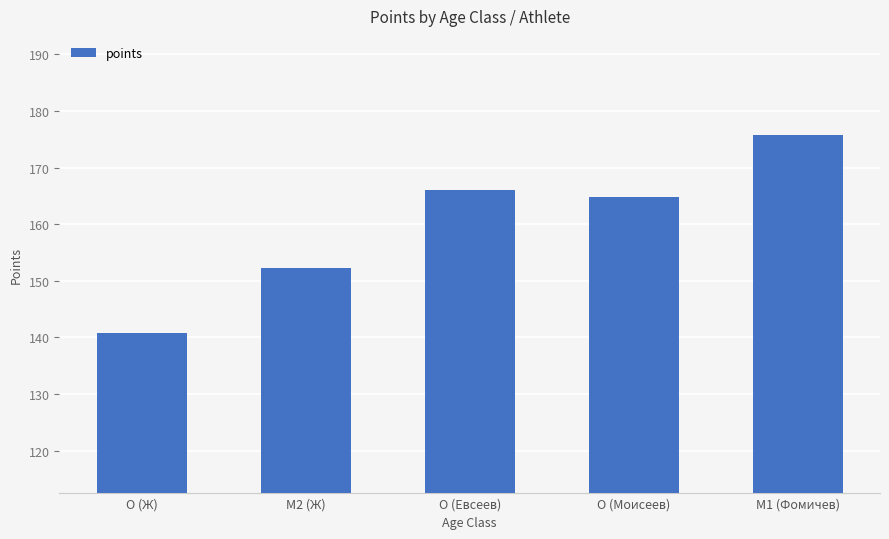

Reading right to left, transcribe all the data shown in this chart.

175.7	164.7	166.1	152.3	140.8